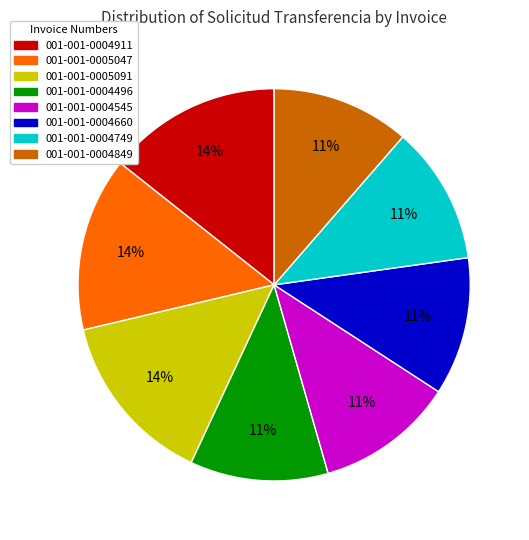

To the nearest percent, what percentage of the pie is 001-001-0004911?

14%